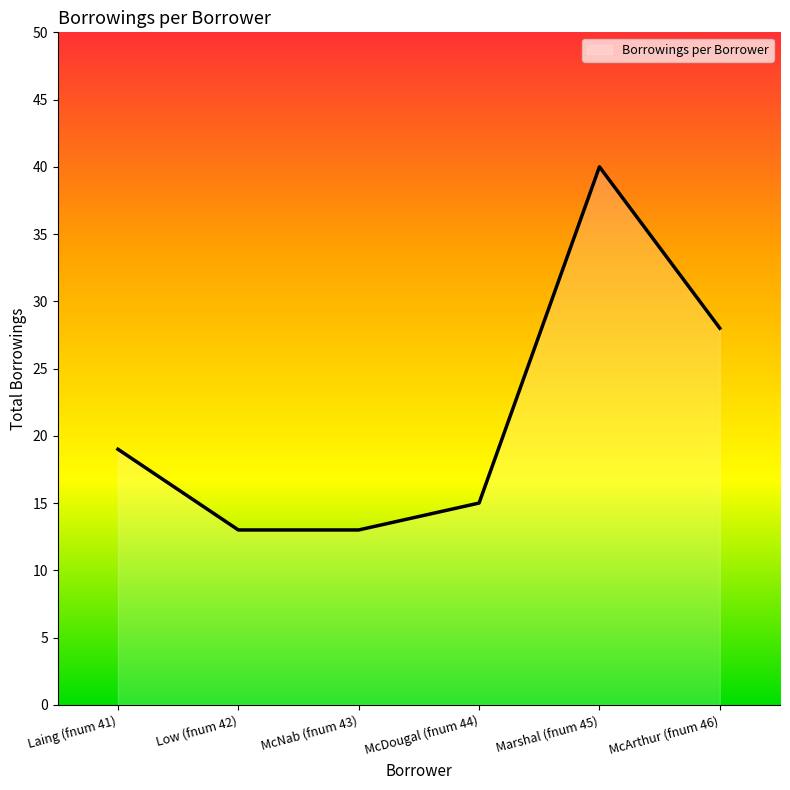

True or false: there are more than 0 points higher than both neighbors.

True